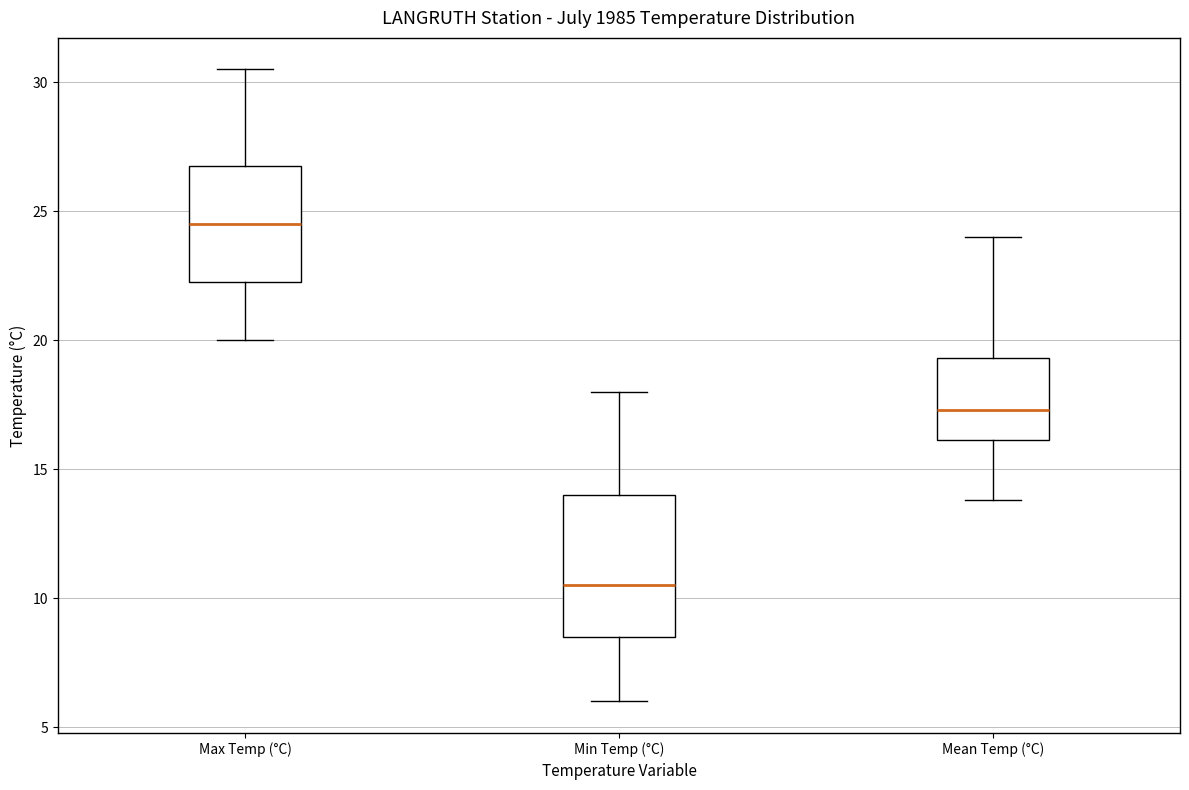

Reading left to right, read every box against the y-axis: the position of its median line, the range the box covers, and the ends of its whiskers. The values are not printed on the chart, so give them approximately, as read against the axis.

Max Temp (°C): median 24.5, box 22.5 to 27.0, whiskers 20.0 to 30.5
Min Temp (°C): median 10.5, box 8.5 to 14.0, whiskers 6.0 to 18.0
Mean Temp (°C): median 17.5, box 16.0 to 19.5, whiskers 14.0 to 24.0